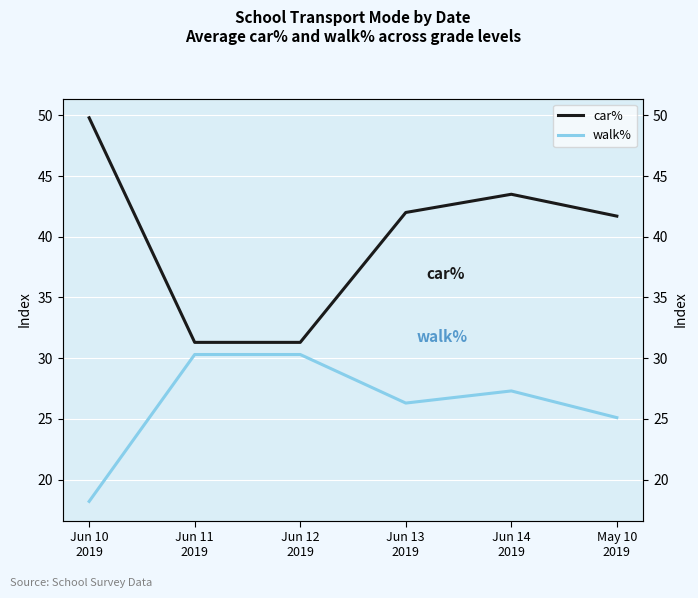

What is the value of the walk% point at the 1st from the left?

18.2